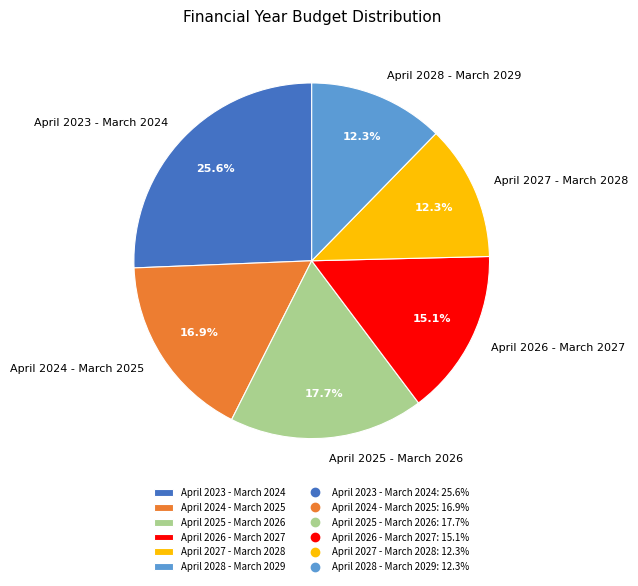

To the nearest percent, what portion does April 2026 - March 2027 represent?

15%